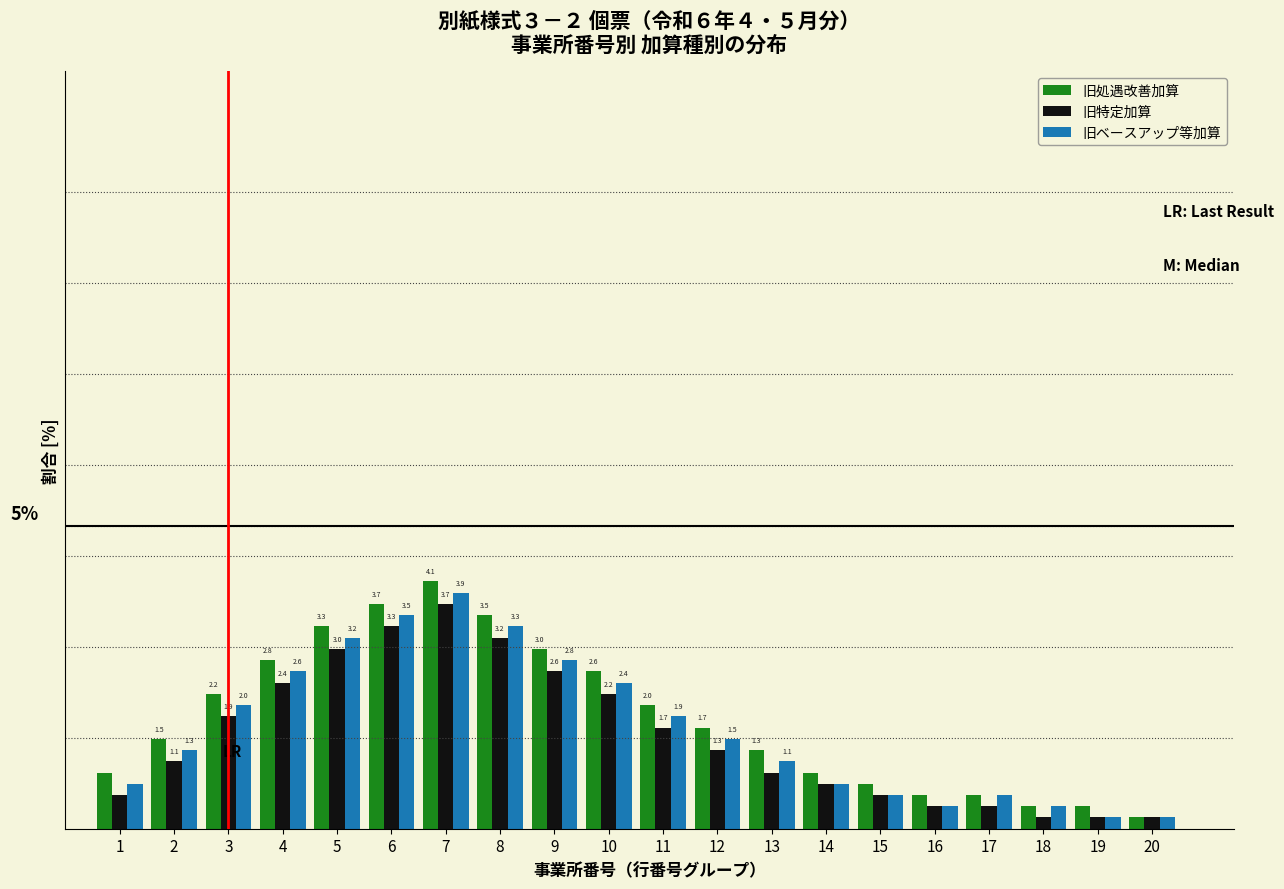

Which series has the widest spread of values?

旧処遇改善加算